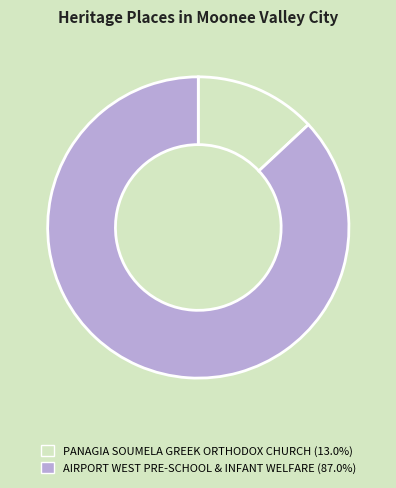

Which category has the smallest portion of the pie?

PANAGIA SOUMELA GREEK ORTHODOX CHURCH